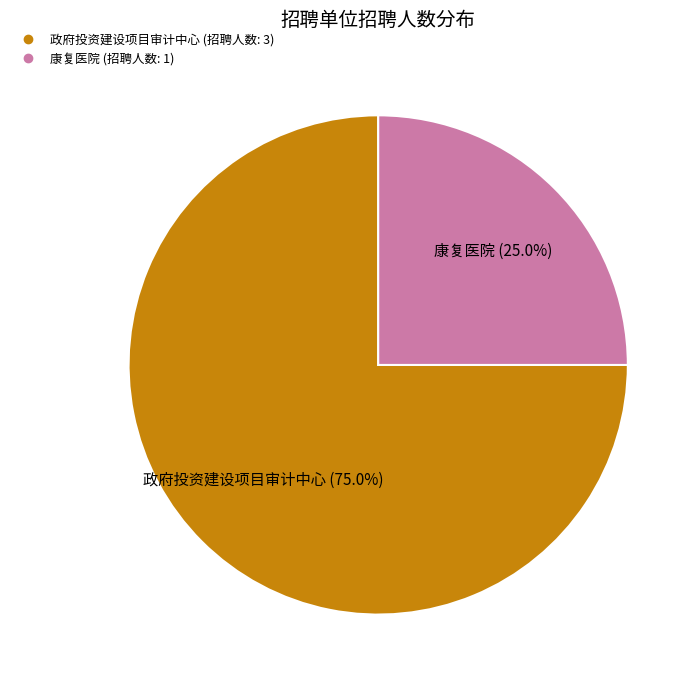

Is there any slice that represents more than half of the pie?

Yes